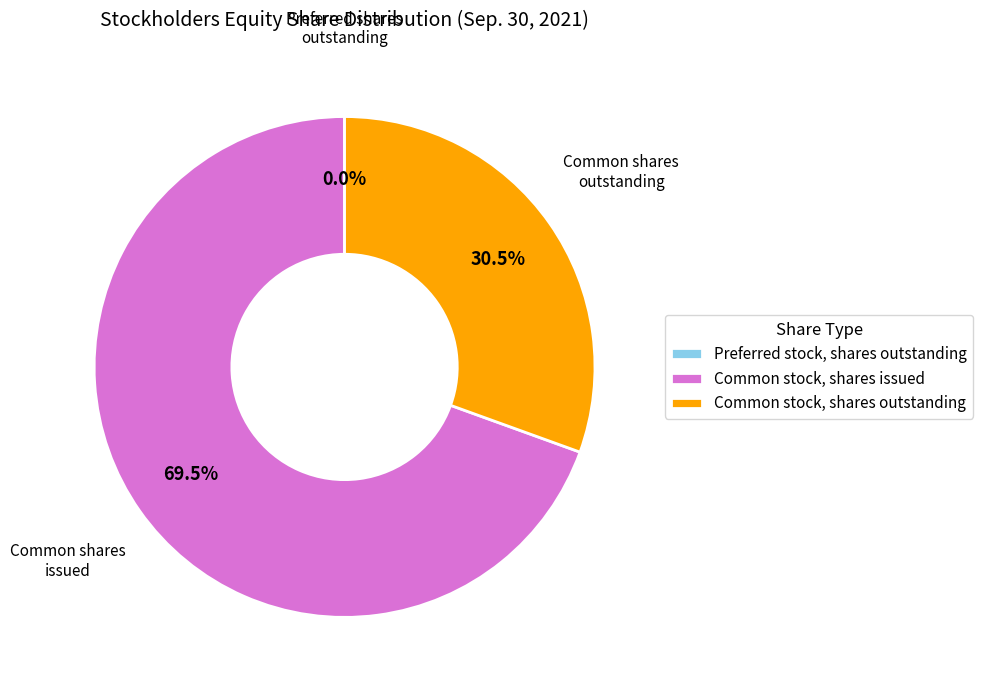

Is the sum of Common stock, shares outstanding and Common stock, shares issued greater than half?

Yes